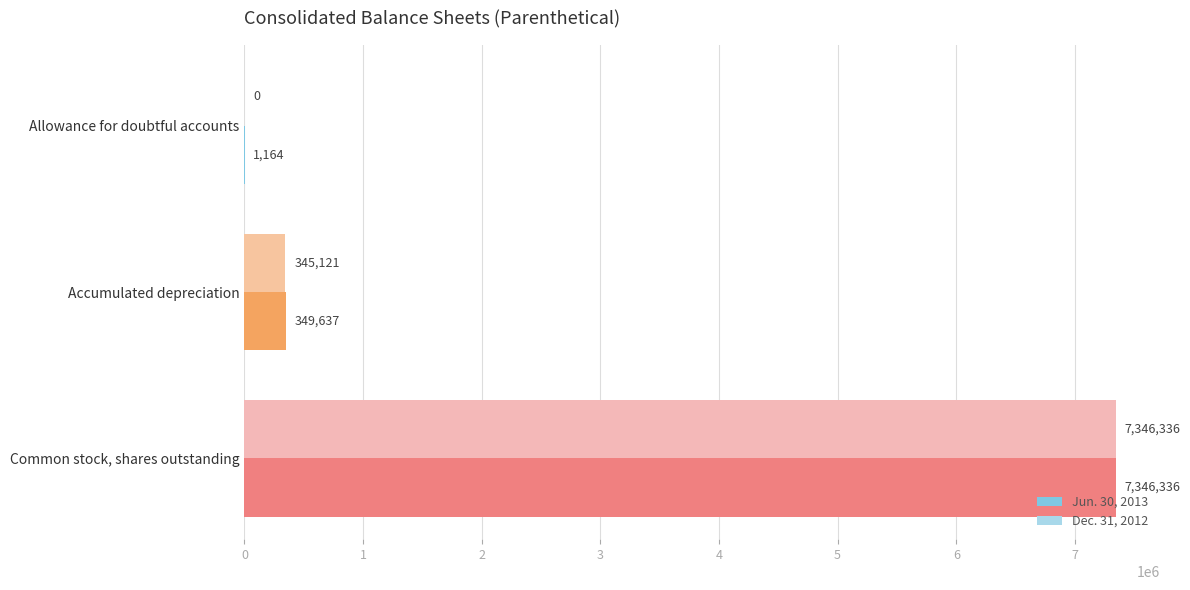

What is the approximate value of Dec. 31, 2012 at Common stock, shares outstanding, to the nearest 50?

7346350